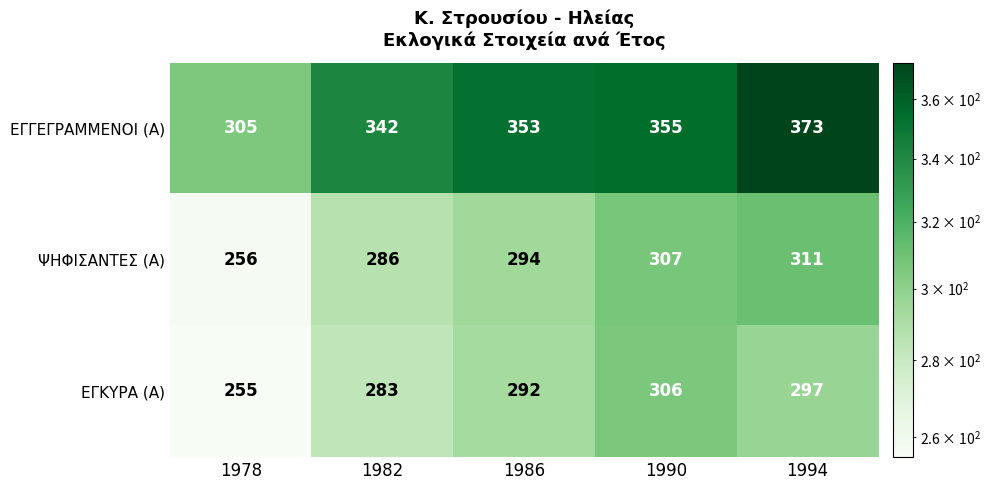

What is the total value across all series at 1994?

981